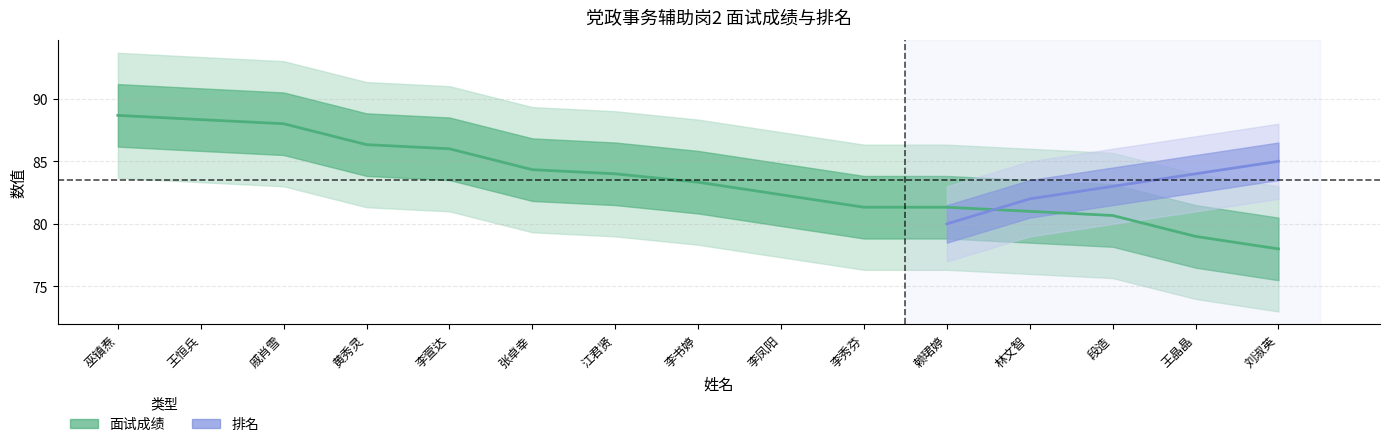

Reading left to right, list all the values displayed in this chart.

88.7	88.3	88.0	86.3	86.0	84.3	84.0	83.3	82.3	81.3	81.3	81.0	80.7	79.0	78.0